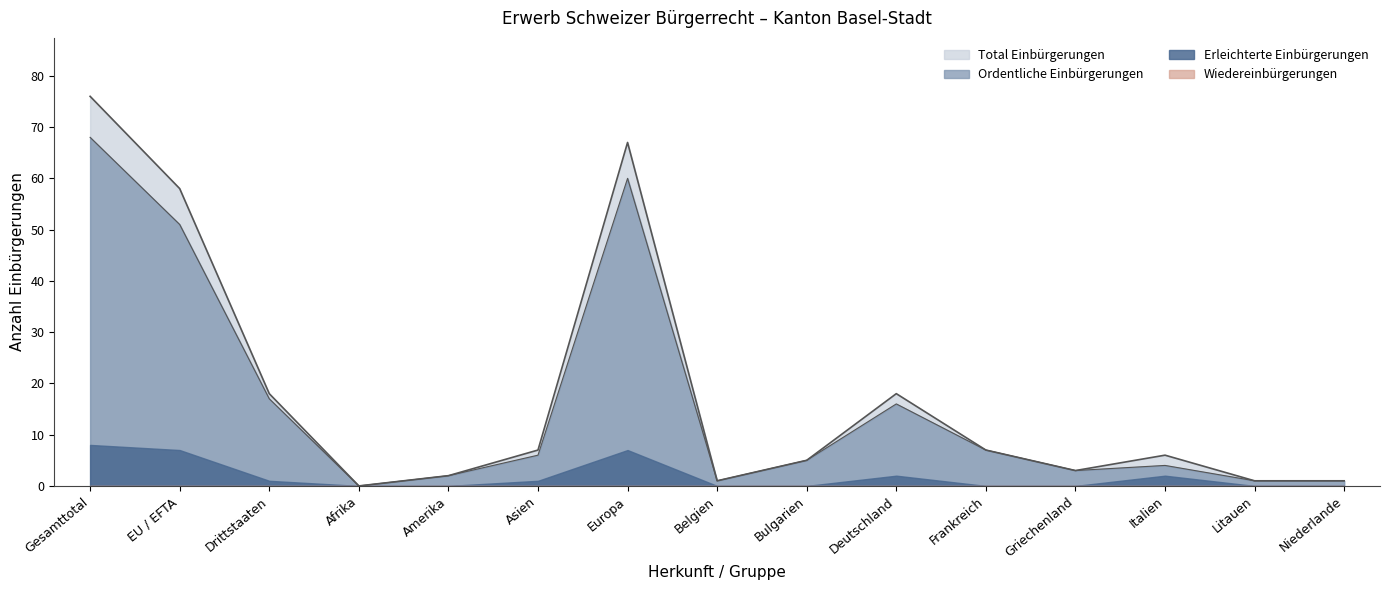

What position from the left is Afrika?

4